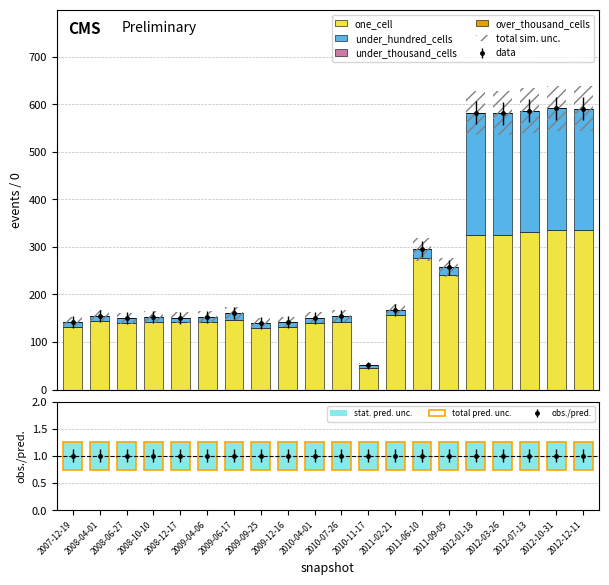

List the series in order of their overall mean, highest first.

one_cell, under_hundred_cells